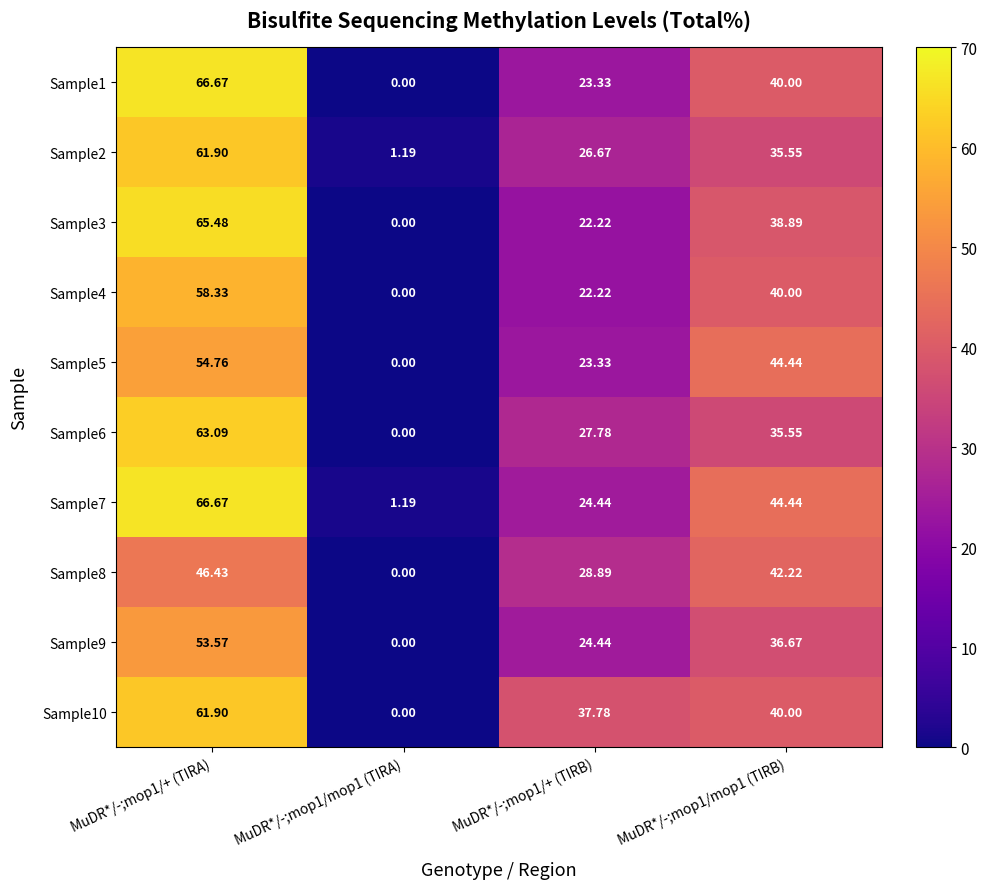

How many data points in Sample7 are less than 44?

2